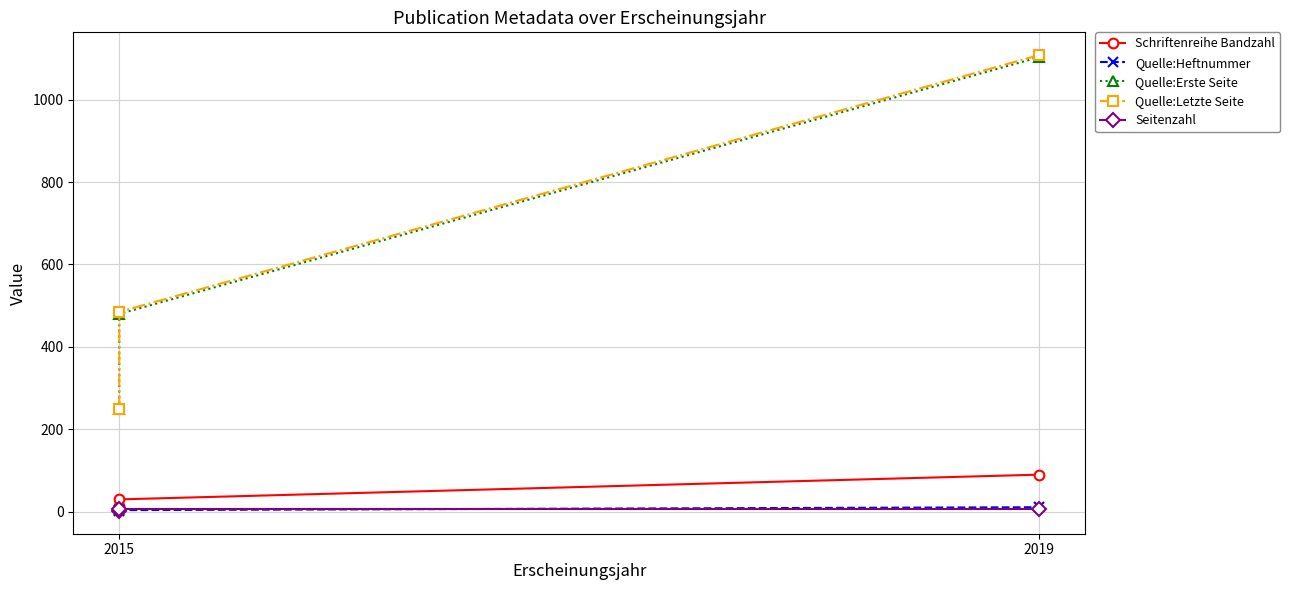

Does the chart have visible grid lines?

Yes